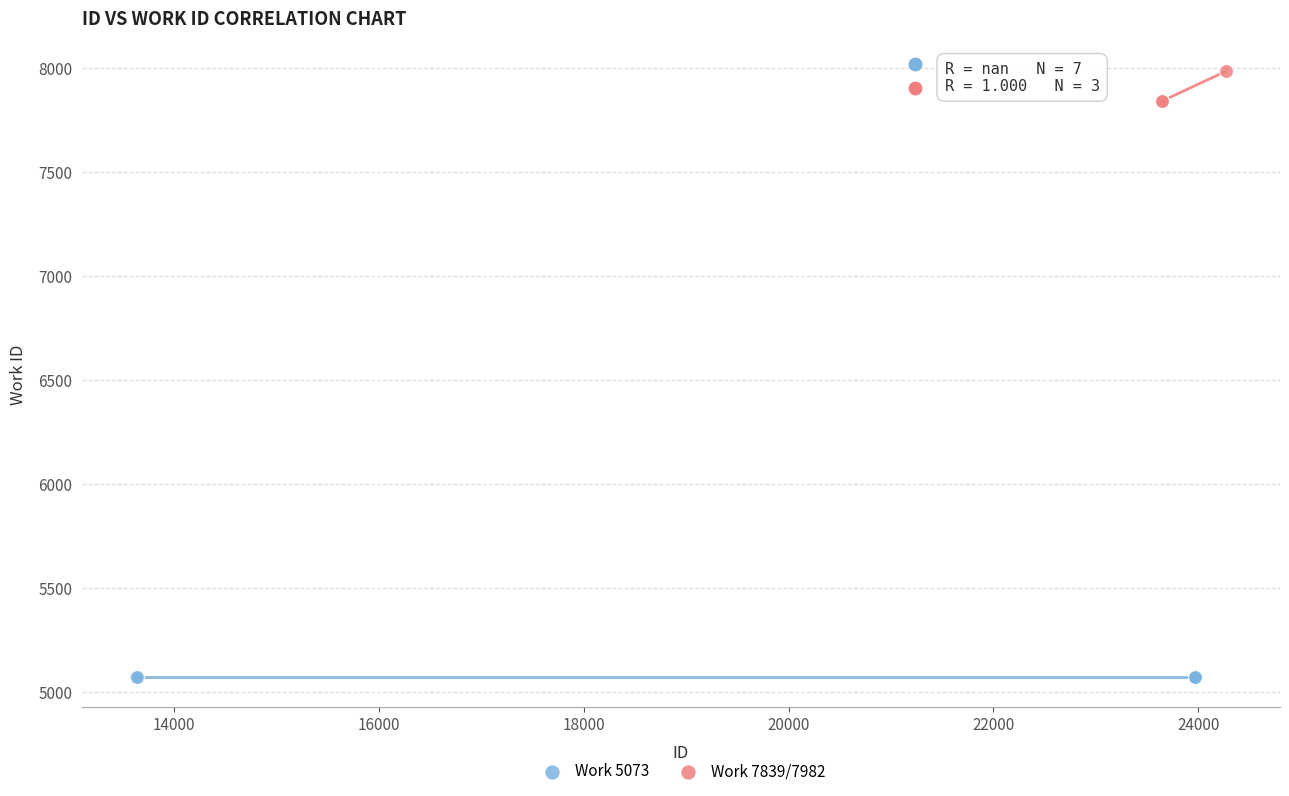

Which series reaches the minimum Y coordinate?

Work 5073